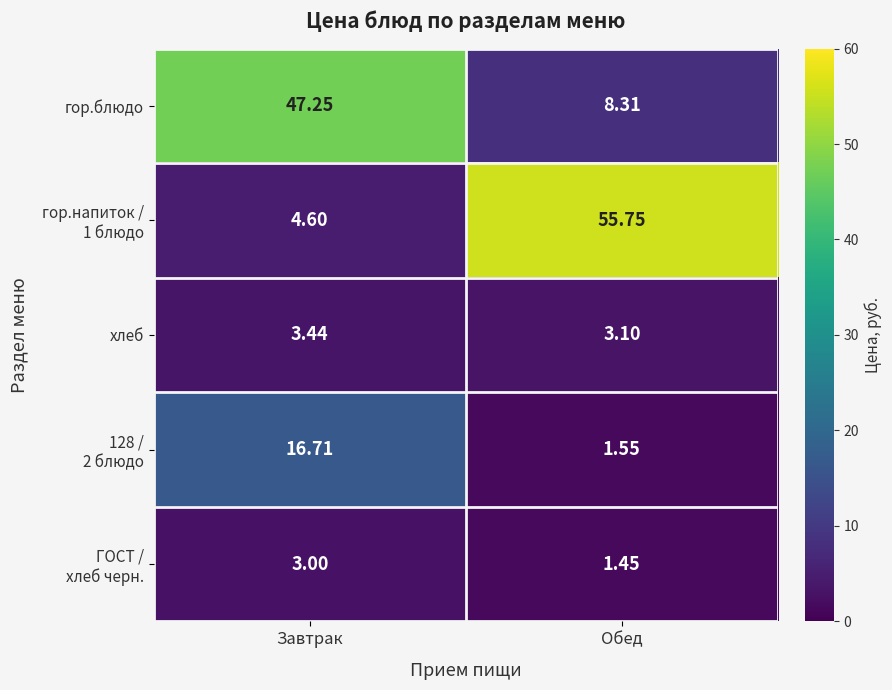

Which category has the lowest value across all series?

Обед